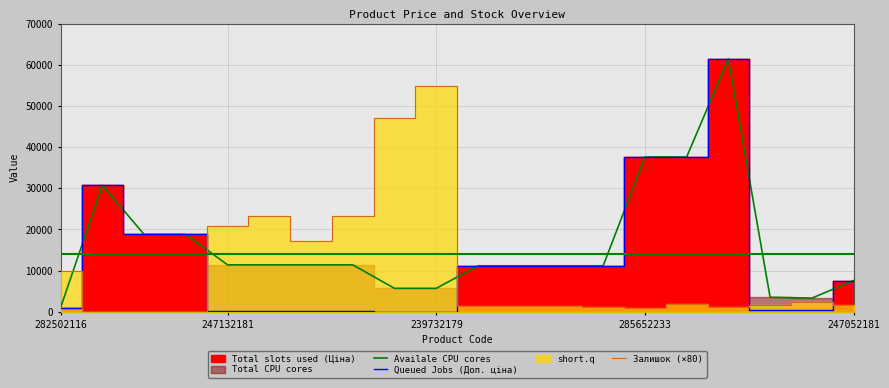

The value of Queued Jobs (Доп. ціна) at 247052181 is 10370.0. True or false?

False